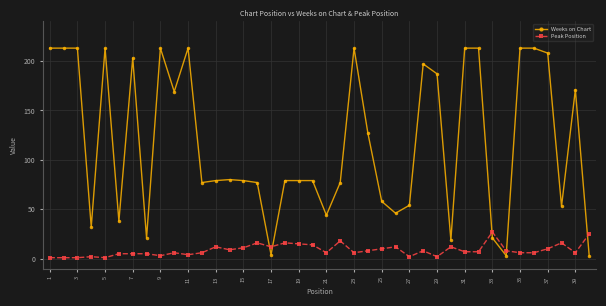

True or false: Weeks on Chart and Peak Position cross at least once.

True